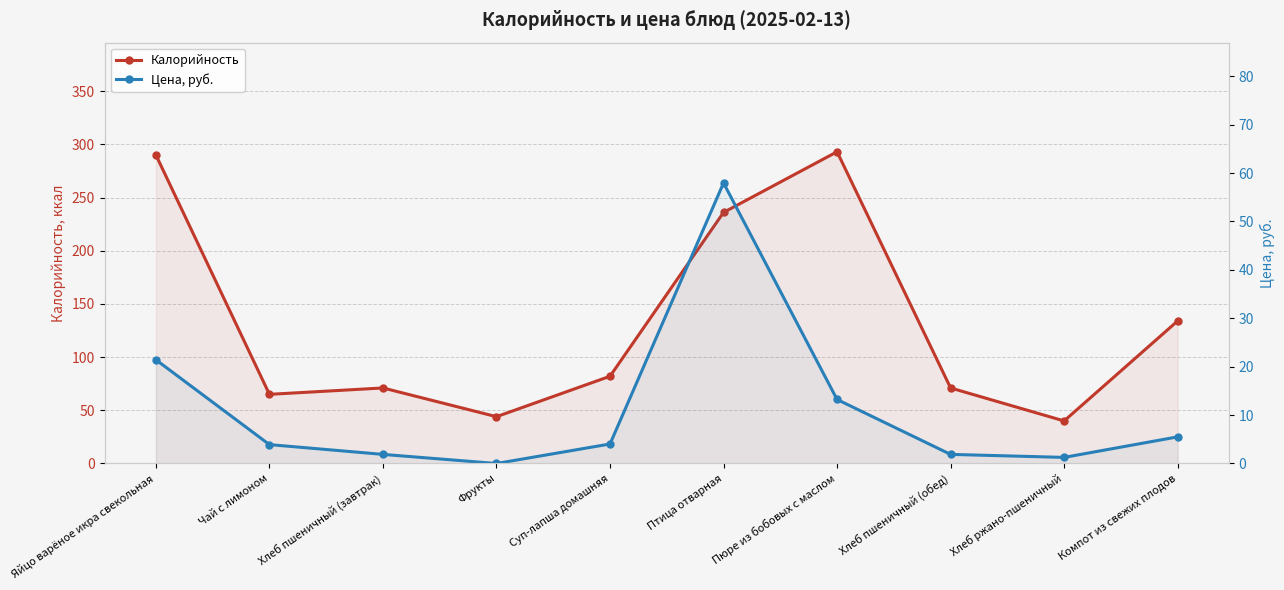

What is the total value across all series at Птица отварная?

293.9